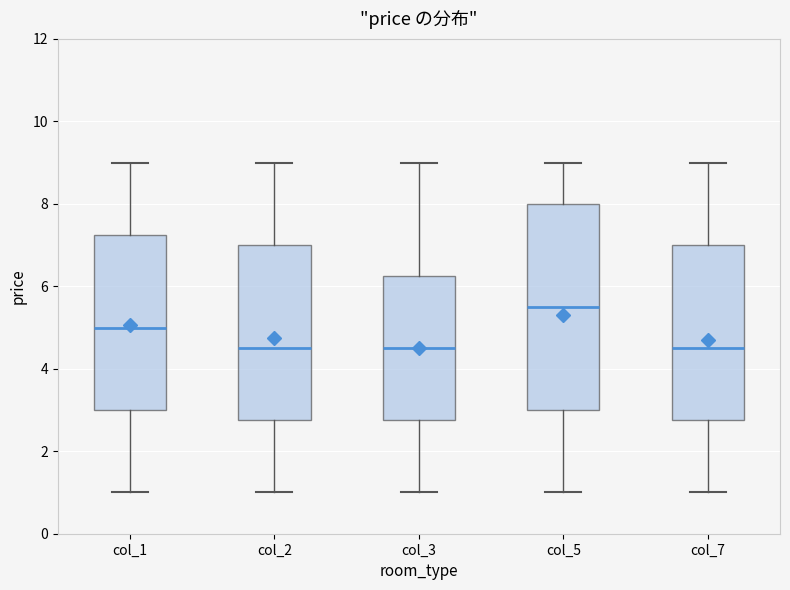

Which box has the highest median line?

col_5